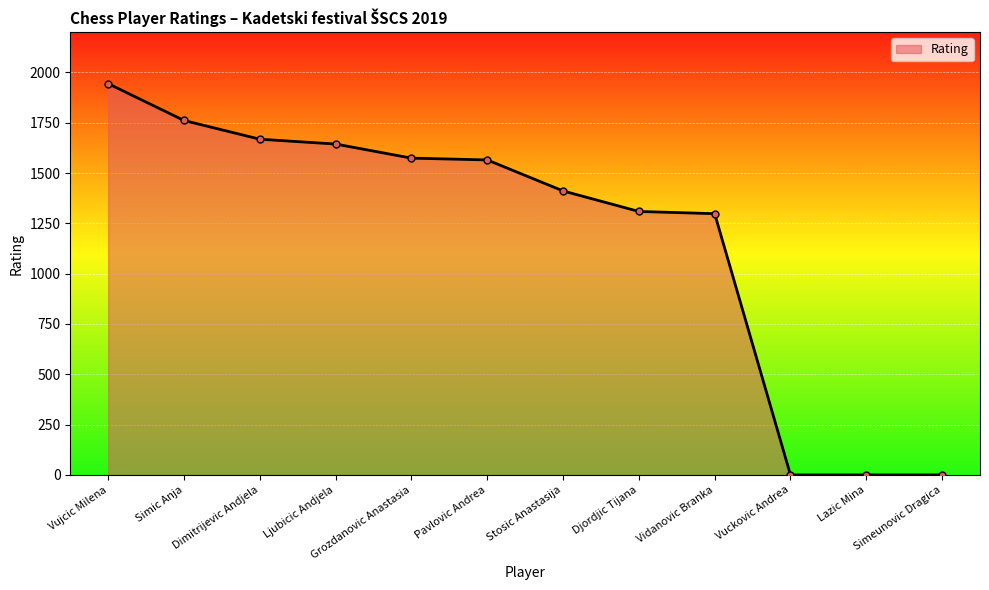

How many lines are shown in the chart?

1